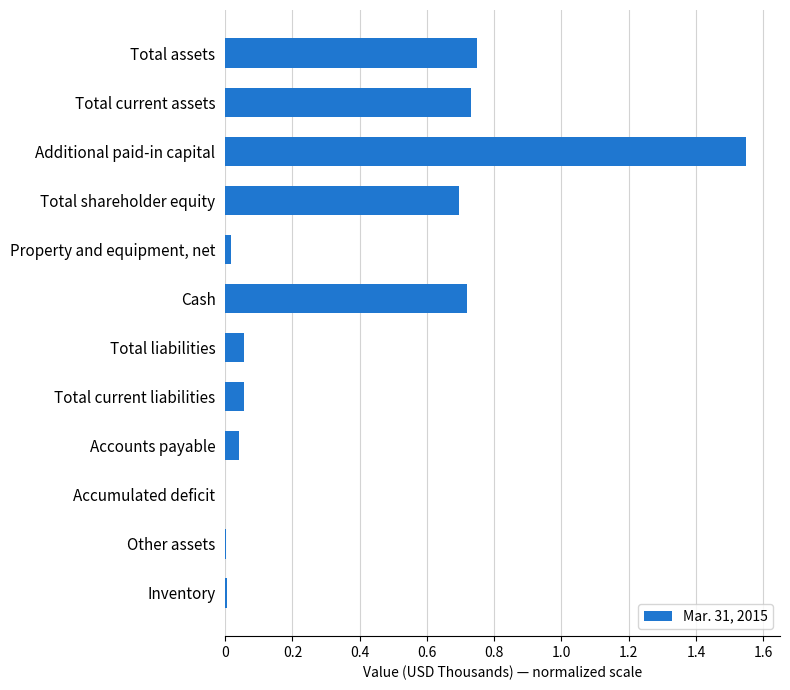

Which has a higher value, Other assets or Accounts payable?

Accounts payable